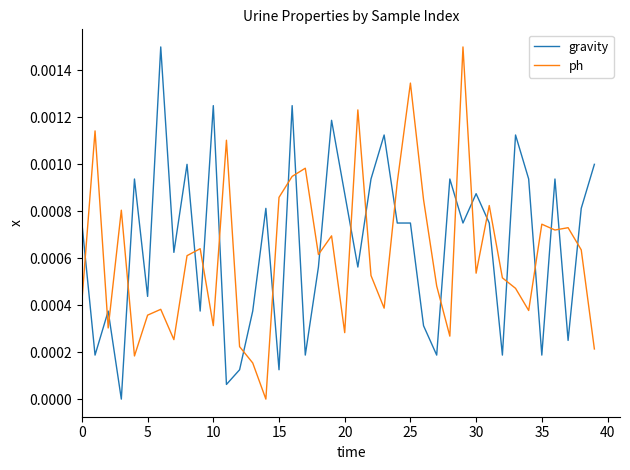

At how many categories does at least one series exceed 0?

40